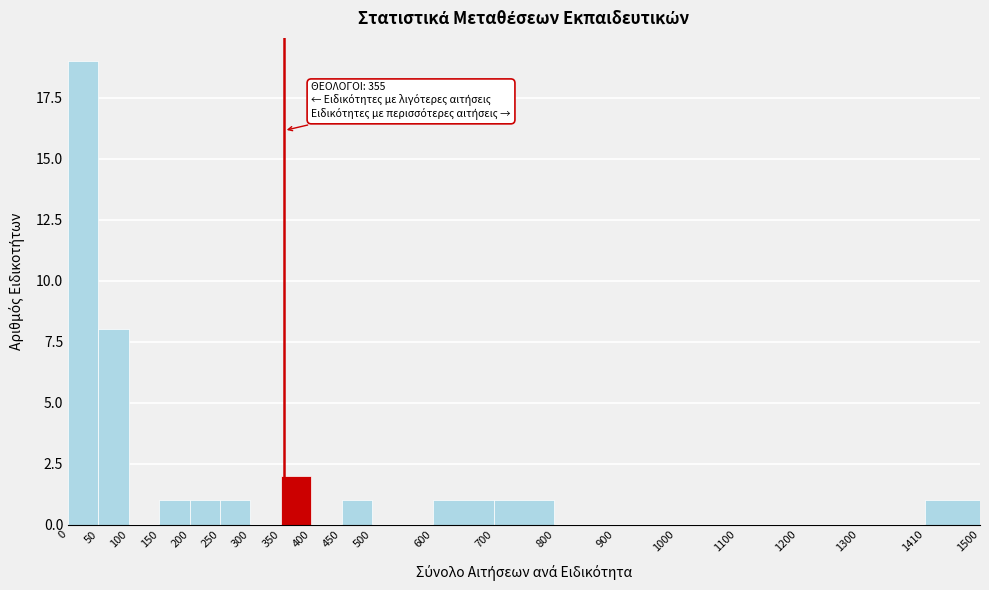

Over which range of the x-axis is the bar tallest?

0 to 50